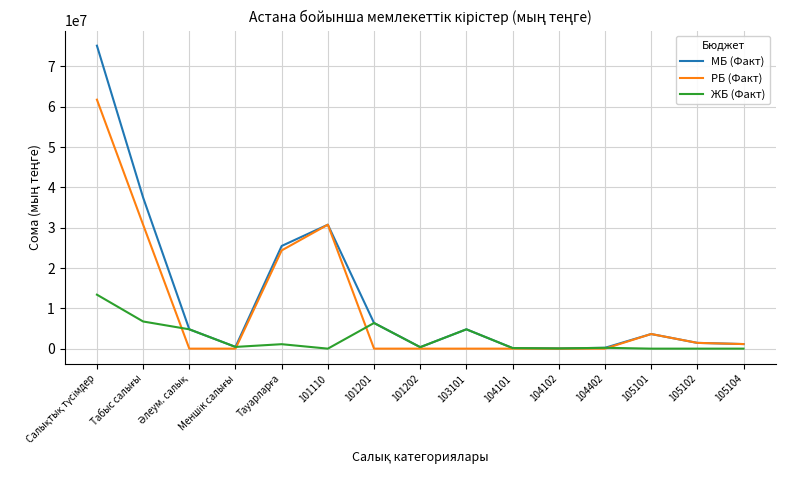

Which series has the widest spread of values?

МБ (Факт)